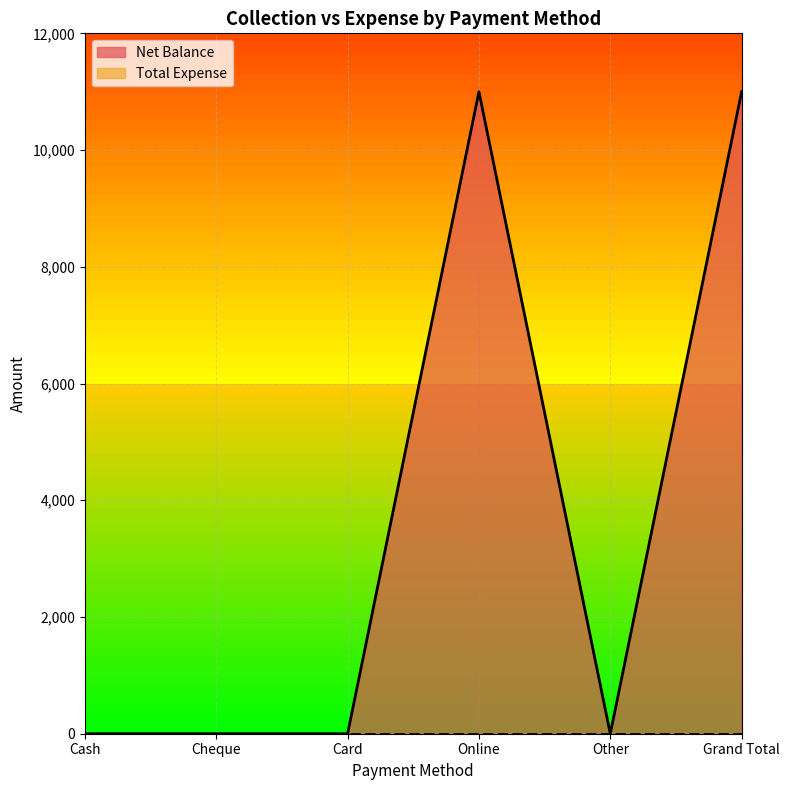

The value at Cheque is -6371. True or false?

False